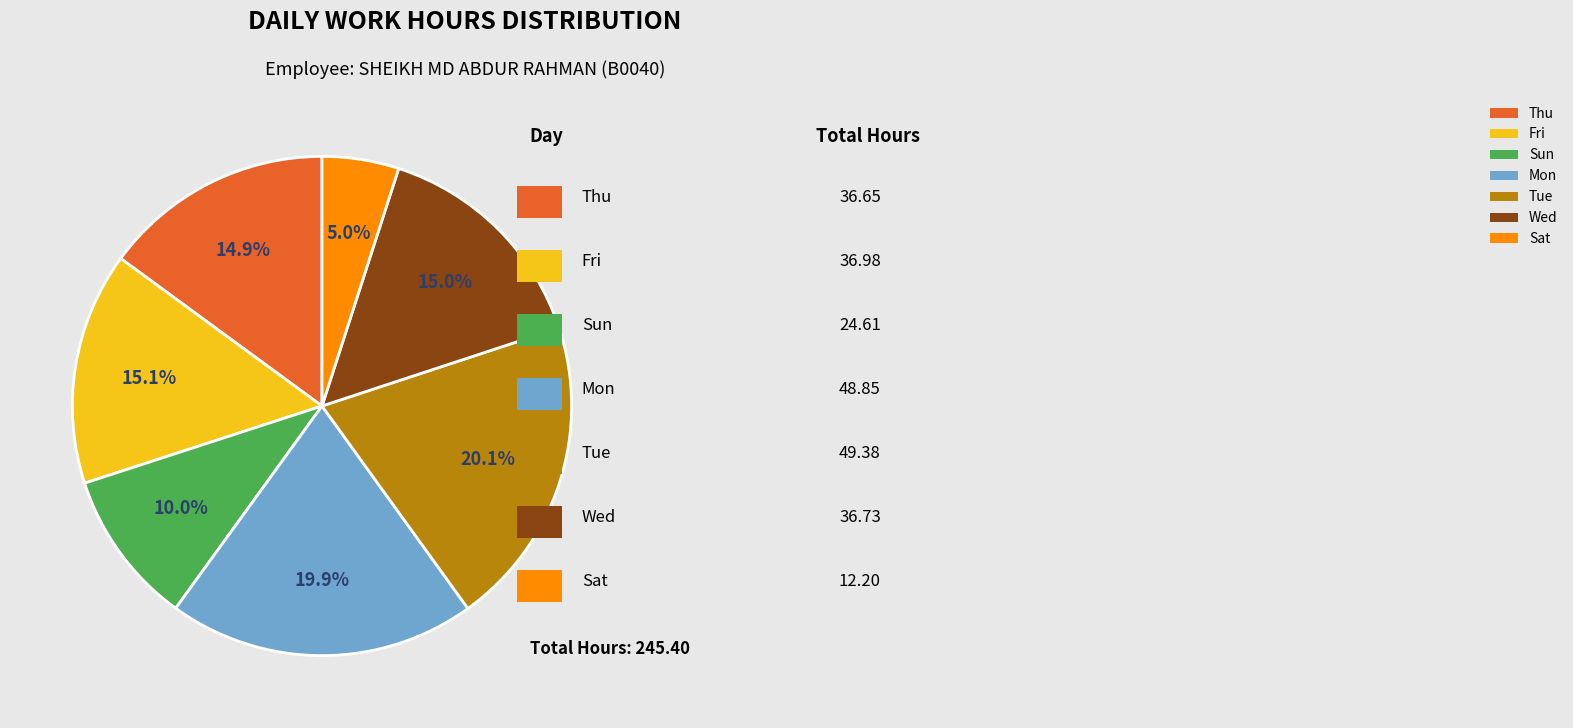

Is Fri the majority of the pie?

No